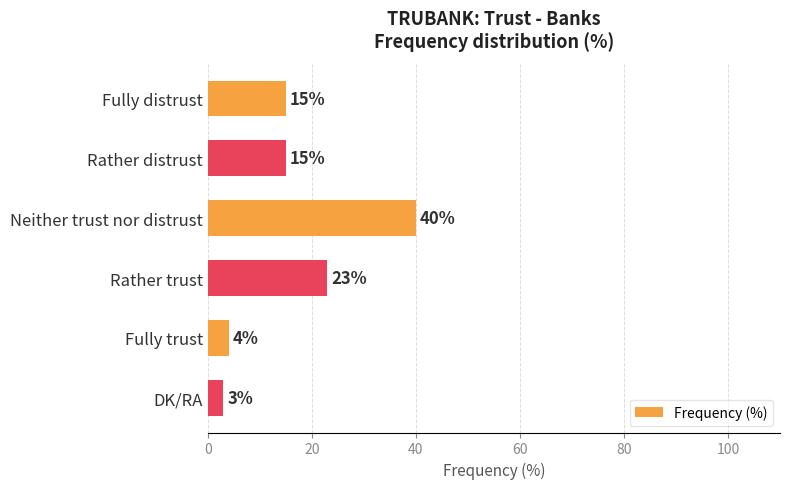

What position from the bottom is Neither trust nor distrust?

4